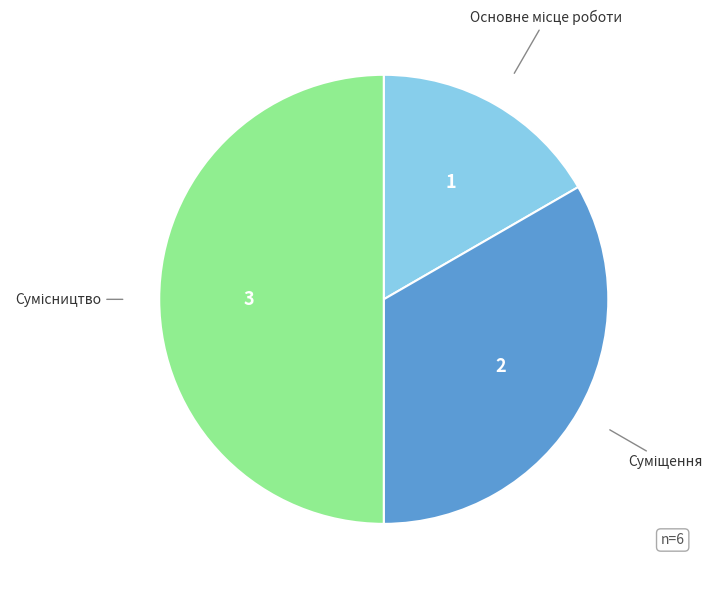

Which category has the smallest portion of the pie?

Основне місце роботи